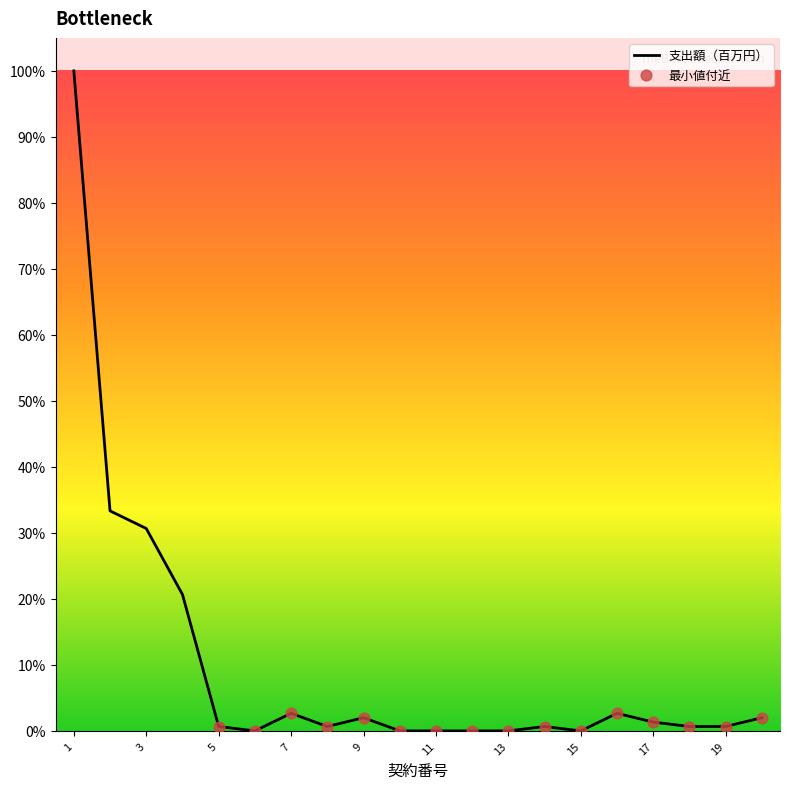

What is the difference between the maximum and minimum values?

100.0